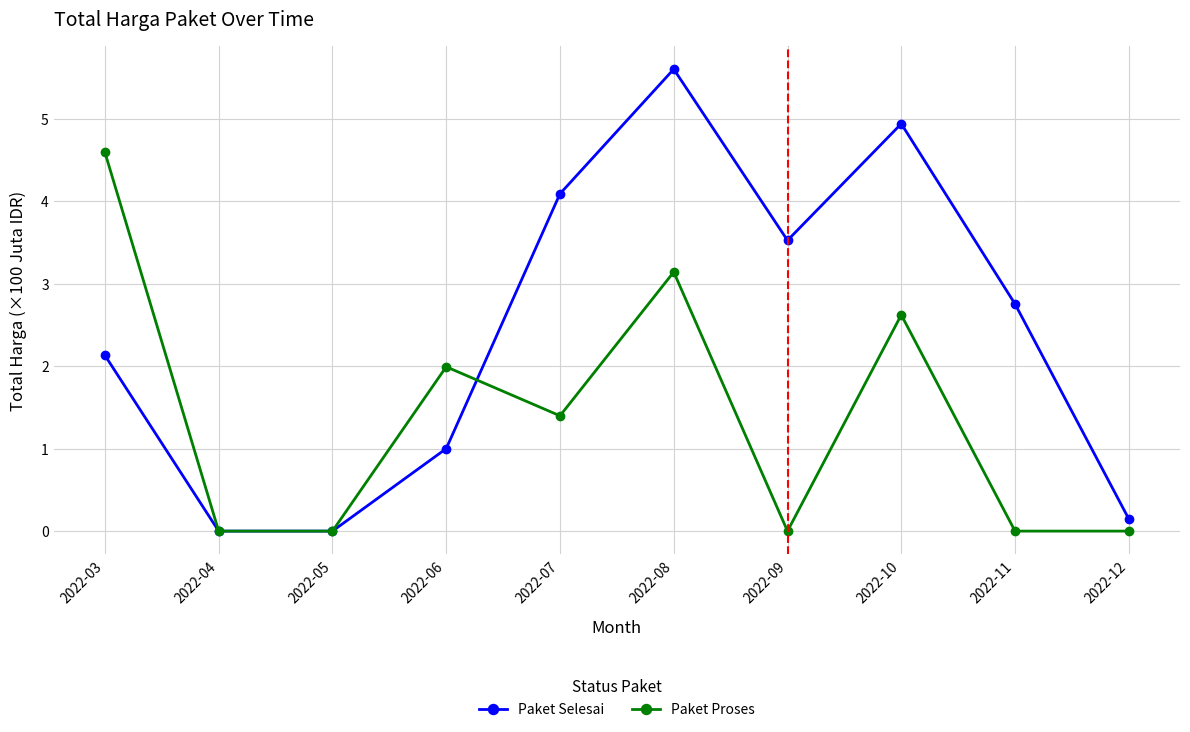

The value of Paket Selesai at 2022-08 is 5.6. True or false?

True